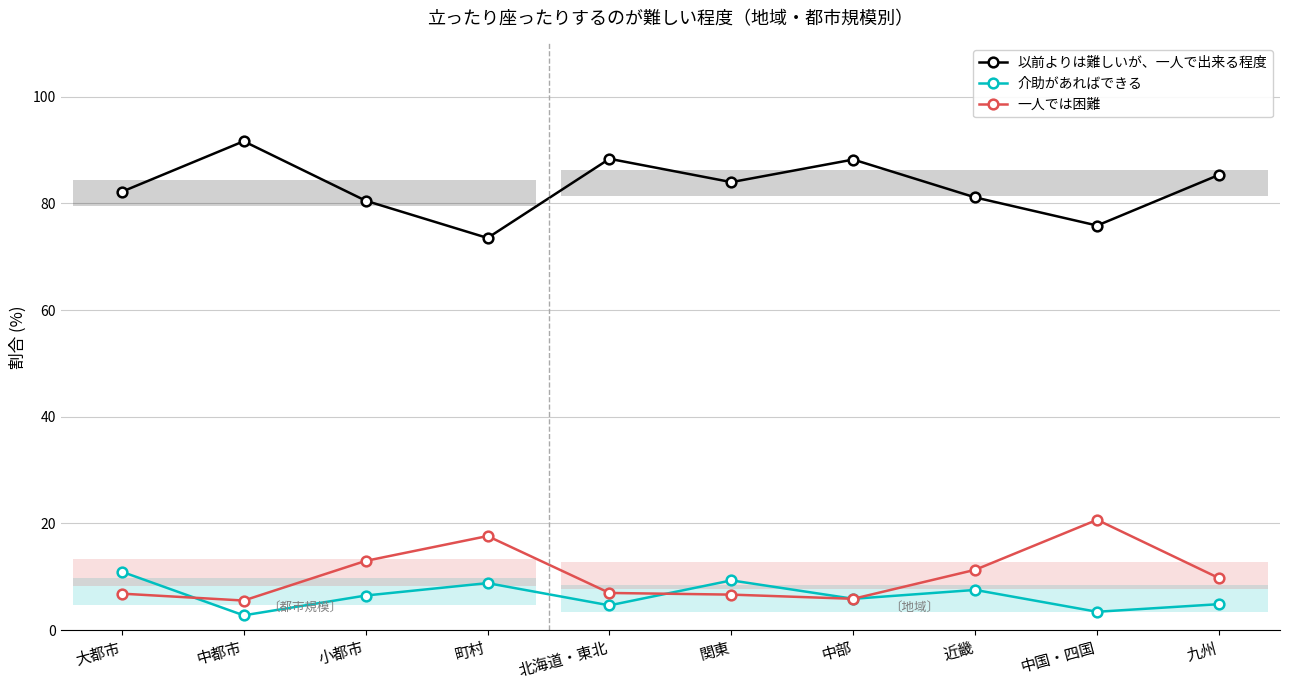

Reading left to right, transcribe all the data shown in this chart.

以前よりは難しいが、一人で出来る程度: 82.2	91.7	80.5	73.5	88.4	84.0	88.2	81.1	75.9	85.4
介助があればできる: 11.0	2.8	6.5	8.8	4.7	9.3	5.9	7.5	3.4	4.9
一人では困難: 6.8	5.6	13.0	17.6	7.0	6.7	5.9	11.3	20.7	9.8